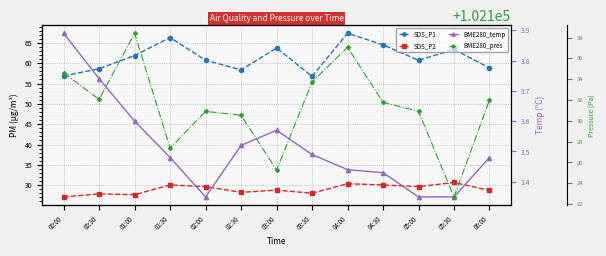

True or false: BME280_pres and BME280_temp intersect in this chart.

False